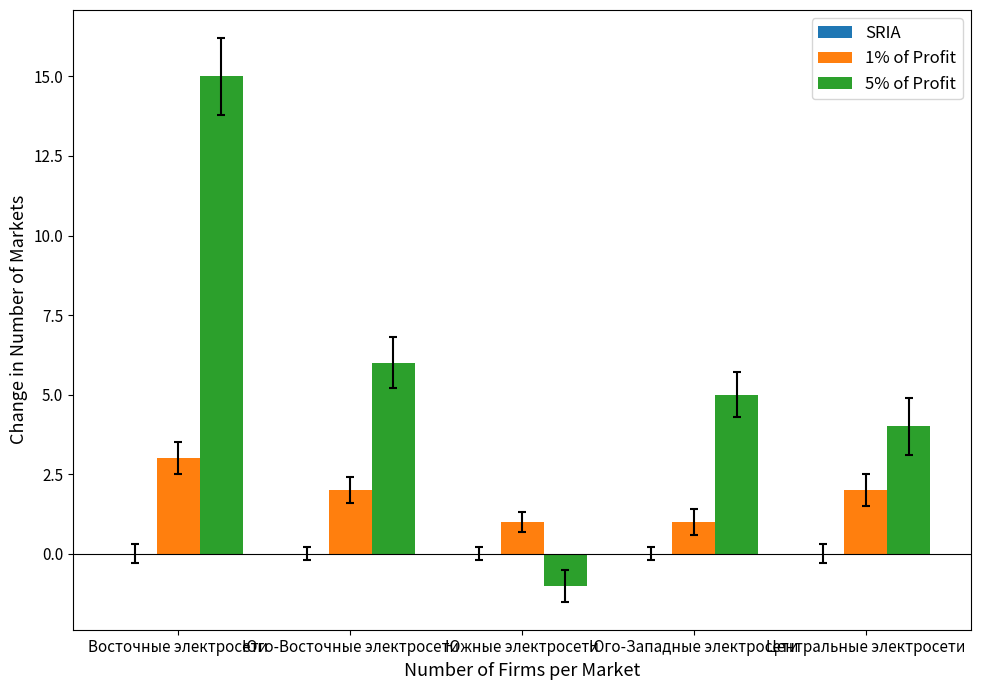

List the series in order of their overall mean, highest first.

5% of Profit, 1% of Profit